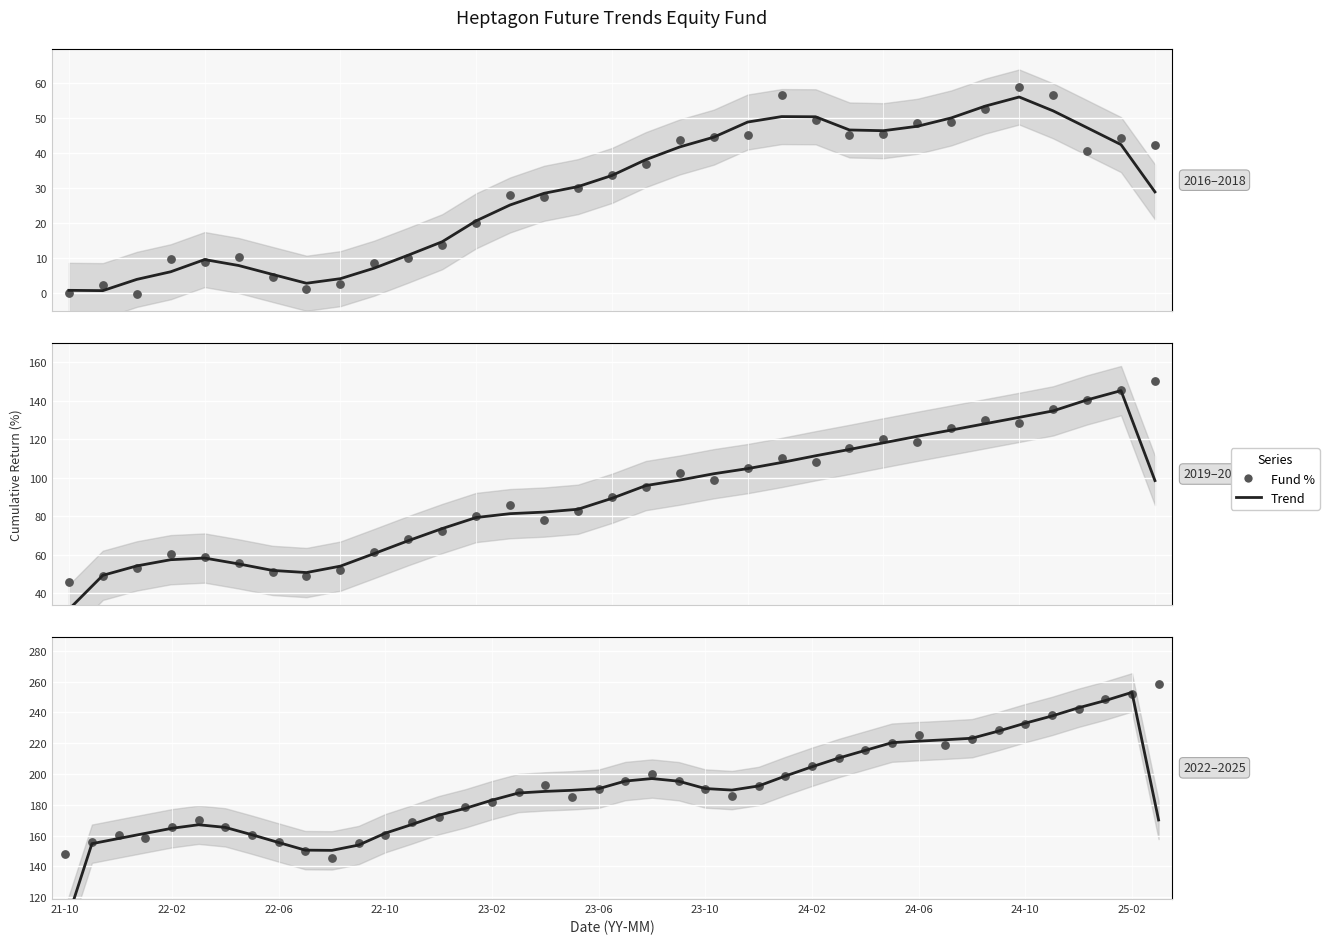

What is the total value across all series at 21-10?

0.7